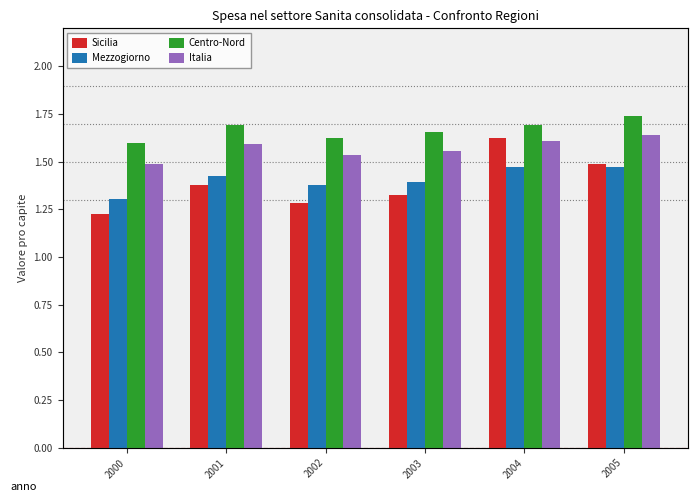

What is the value of the Sicilia bar at the 5th from the left?

1.6